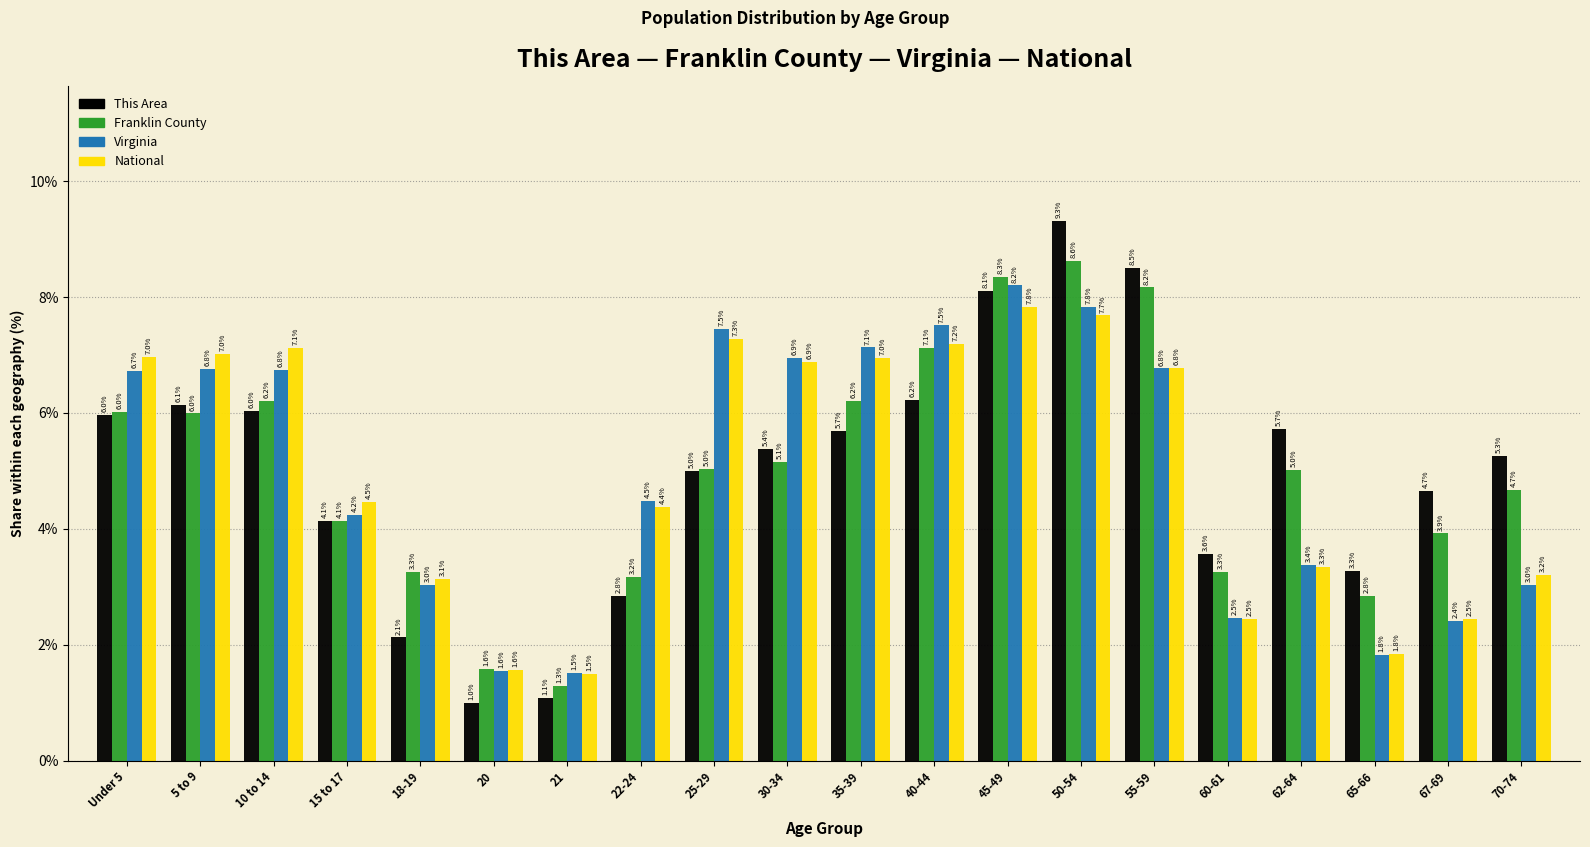

Reading right to left, extract all data points from this chart.

This Area: 70-74=5.3	67-69=4.7	65-66=3.3	62-64=5.7	60-61=3.6	55-59=8.5	50-54=9.3	45-49=8.1	40-44=6.2	35-39=5.7	30-34=5.4	25-29=5.0	22-24=2.8	21=1.1	20=1.0	18-19=2.1	15 to 17=4.1	10 to 14=6.0	5 to 9=6.1	Under 5=6.0
Franklin County: 70-74=4.7	67-69=3.9	65-66=2.8	62-64=5.0	60-61=3.3	55-59=8.2	50-54=8.6	45-49=8.3	40-44=7.1	35-39=6.2	30-34=5.1	25-29=5.0	22-24=3.2	21=1.3	20=1.6	18-19=3.3	15 to 17=4.1	10 to 14=6.2	5 to 9=6.0	Under 5=6.0
Virginia: 70-74=3.0	67-69=2.4	65-66=1.8	62-64=3.4	60-61=2.5	55-59=6.8	50-54=7.8	45-49=8.2	40-44=7.5	35-39=7.1	30-34=6.9	25-29=7.5	22-24=4.5	21=1.5	20=1.6	18-19=3.0	15 to 17=4.2	10 to 14=6.8	5 to 9=6.8	Under 5=6.7
National: 70-74=3.2	67-69=2.5	65-66=1.8	62-64=3.3	60-61=2.5	55-59=6.8	50-54=7.7	45-49=7.8	40-44=7.2	35-39=7.0	30-34=6.9	25-29=7.3	22-24=4.4	21=1.5	20=1.6	18-19=3.1	15 to 17=4.5	10 to 14=7.1	5 to 9=7.0	Under 5=7.0